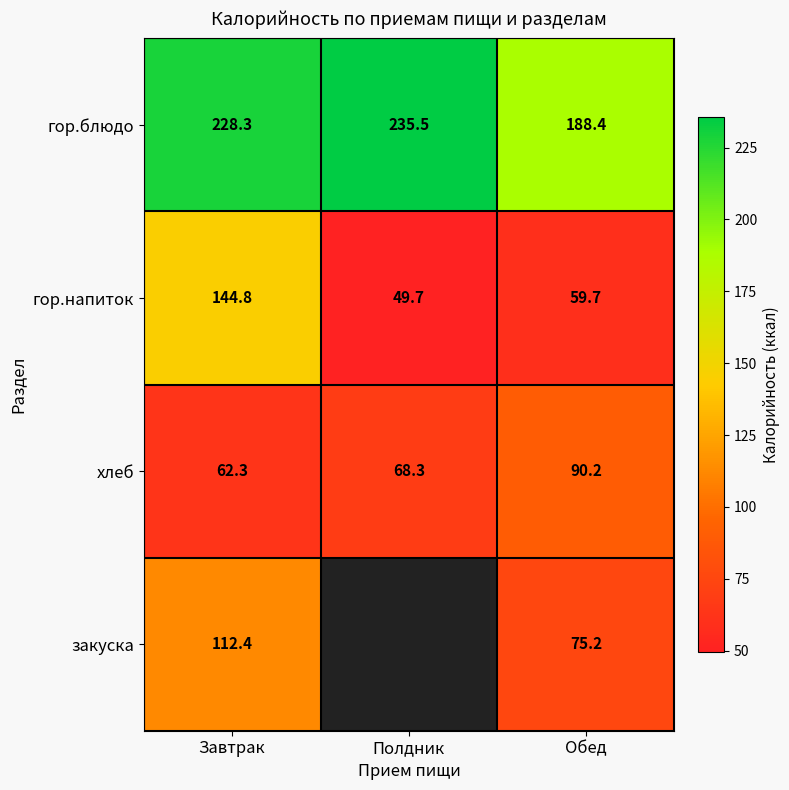

What is the approximate value of гор.блюдо at Полдник?

235.5